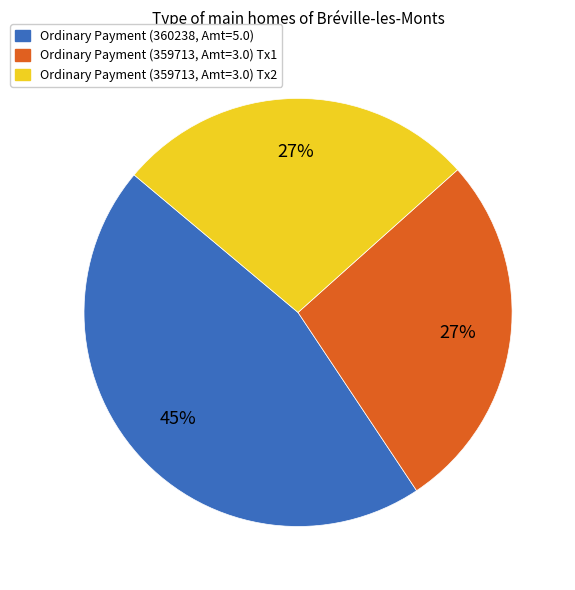

To the nearest percent, what is the combined percentage of Ordinary Payment (359713, Amt=3.0) Tx1 and Ordinary Payment (360238, Amt=5.0)?

73%